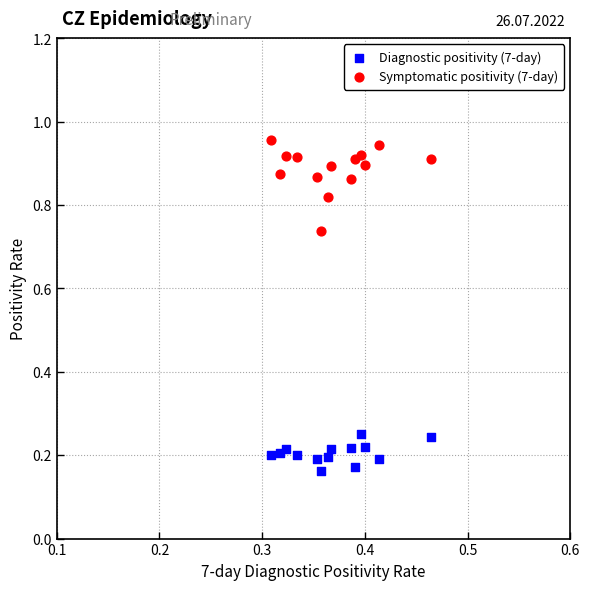

Which series has the widest spread of Y values?

Symptomatic positivity (7-day)